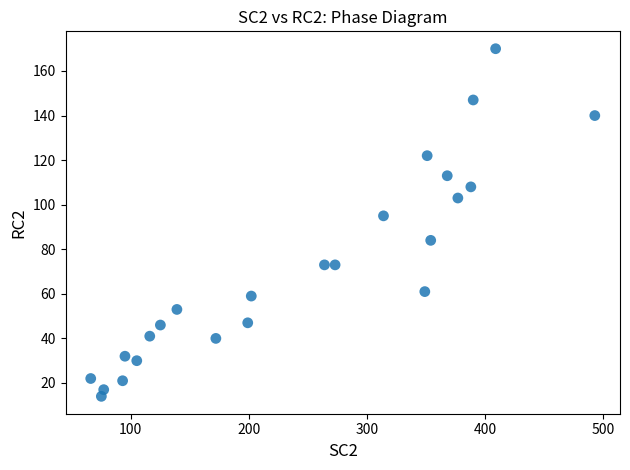

What Y value in the scatter plot is closest to 92?

95